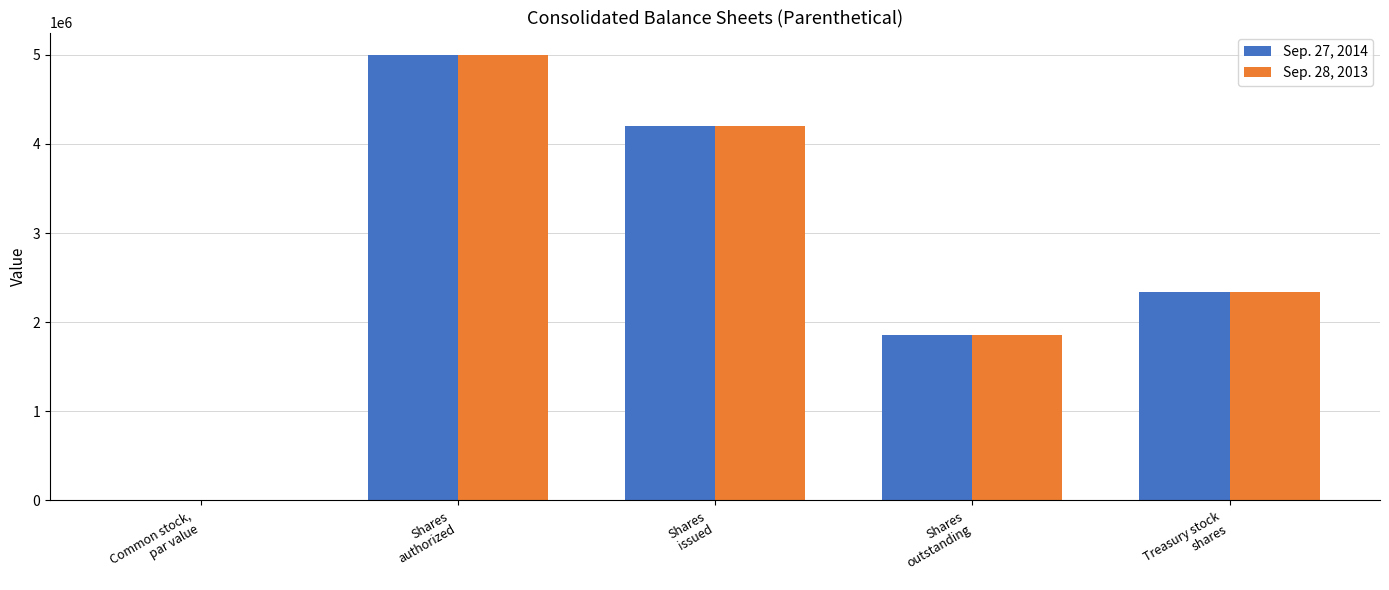

What is the sum of all Sep. 27, 2014 values?

13395284.1